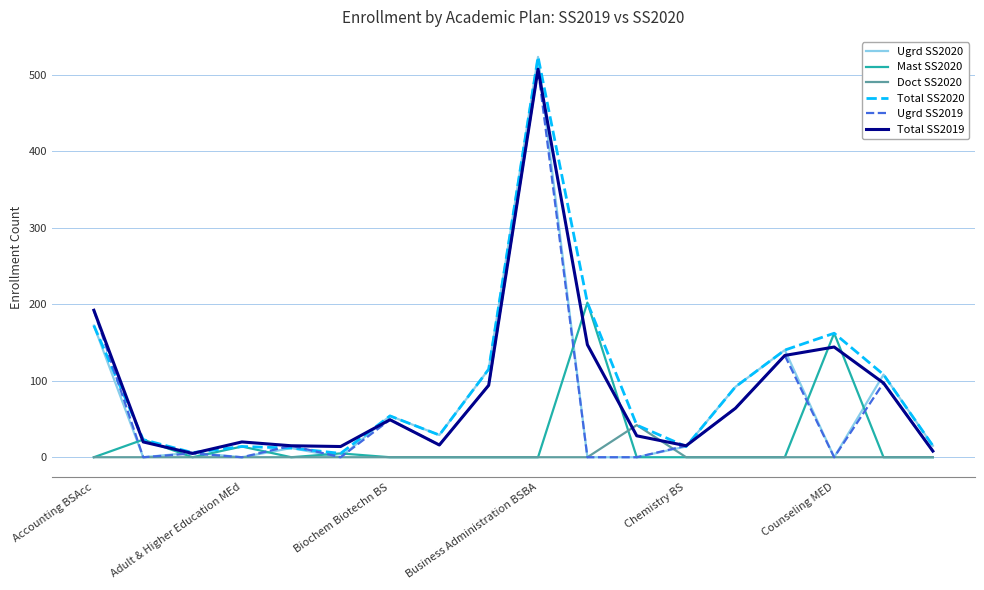

Which series has the widest spread of values?

Ugrd SS2020